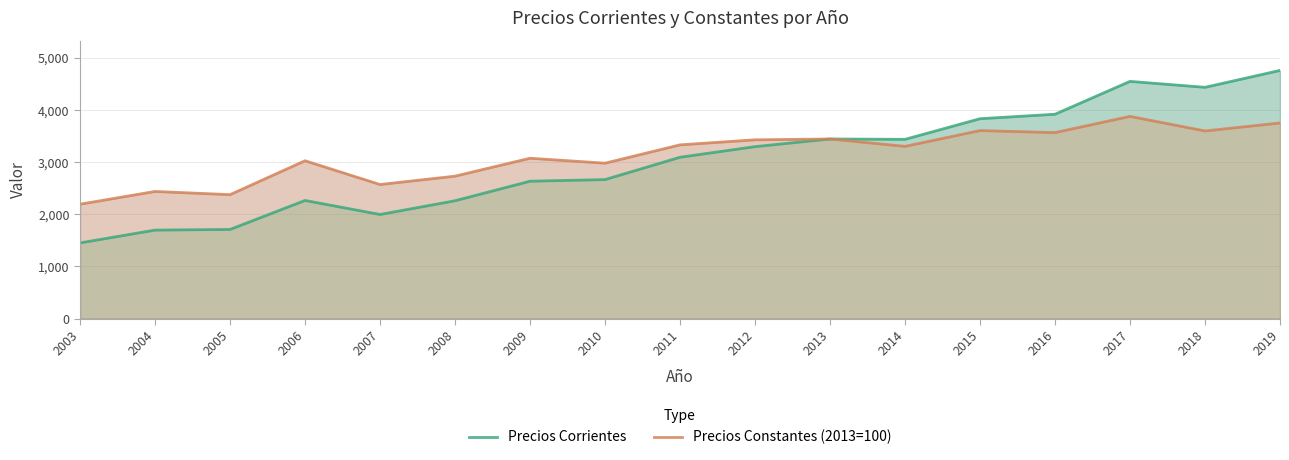

Which series has the largest range (max minus min)?

Precios Corrientes